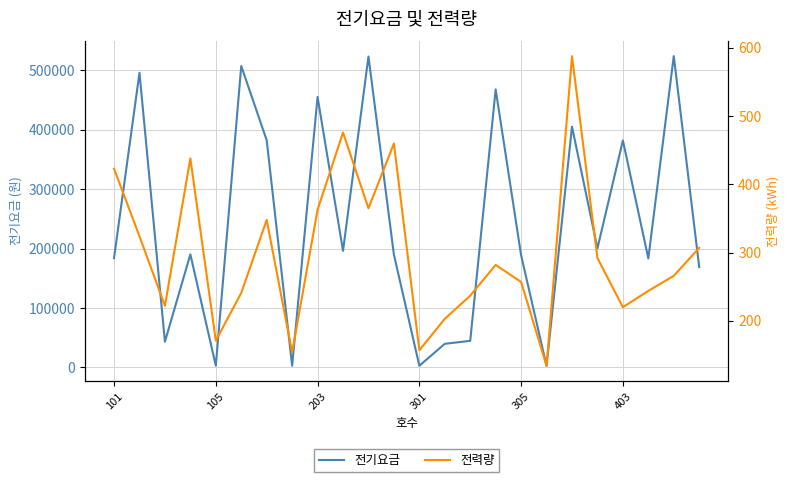

List the series in order of their overall mean, lowest first.

전력량, 전기요금